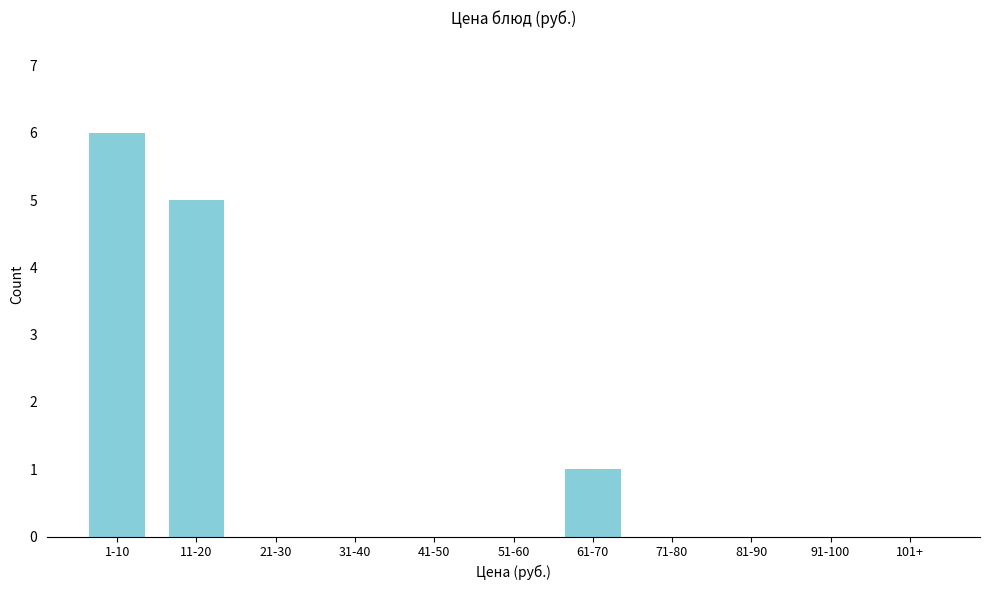

Reading left to right, extract all data points from this chart.

1-10=6	11-20=5	21-30=0	31-40=0	41-50=0	51-60=0	61-70=1	71-80=0	81-90=0	91-100=0	101+=0